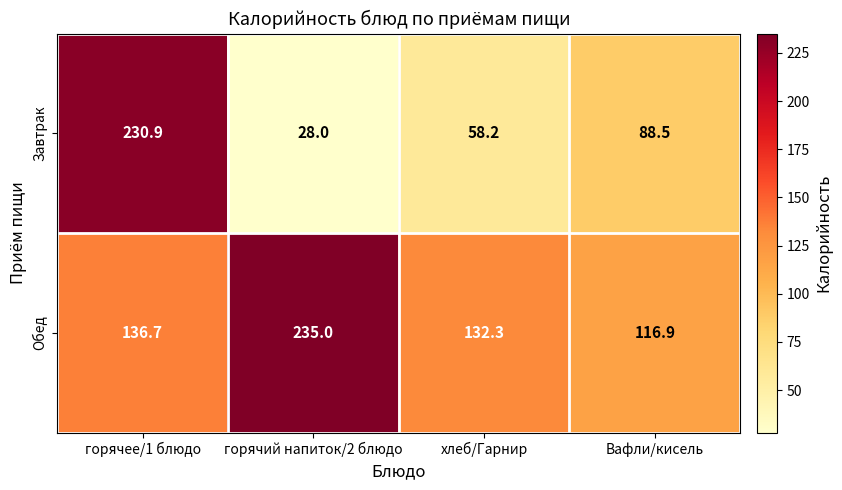

Reading right to left, extract all data points from this chart.

Завтрак: 88.5	58.2	28.0	230.9
Обед: 116.9	132.3	235.0	136.7